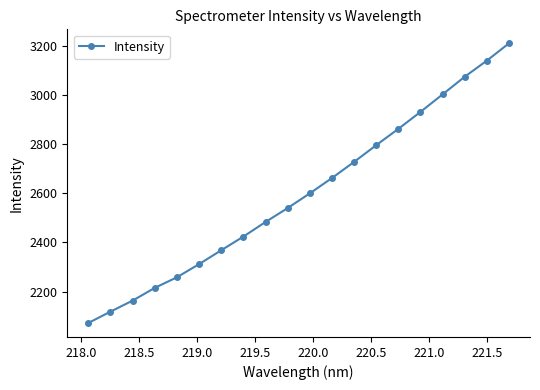

What is the smallest value displayed?

2072.7